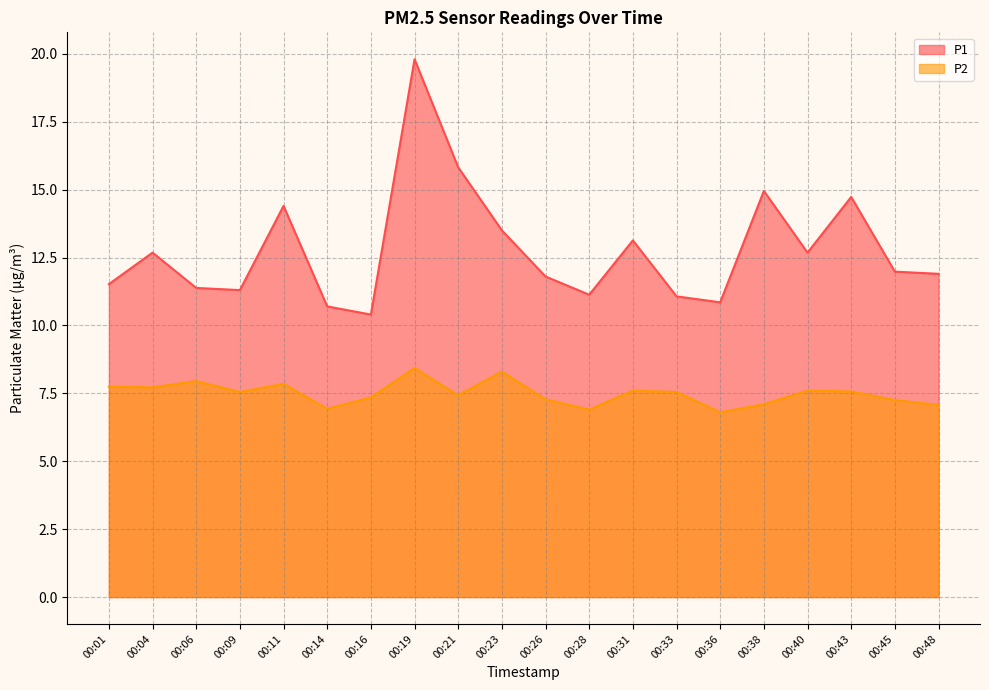

Rank the series by their average value, from lowest to highest.

P2, P1